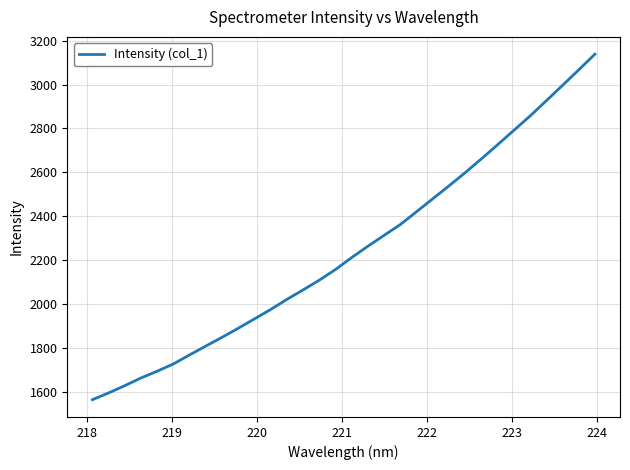

What is the smallest value displayed?

1564.5